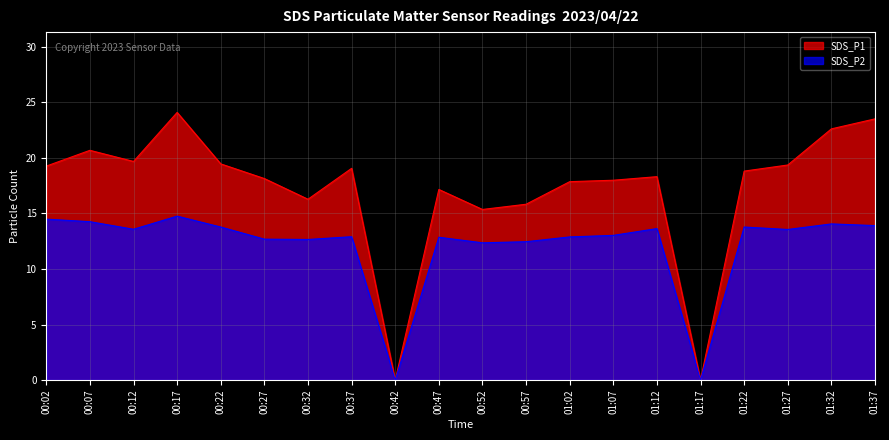

True or false: SDS_P1 has a value of 12.9 at 01:22.

False